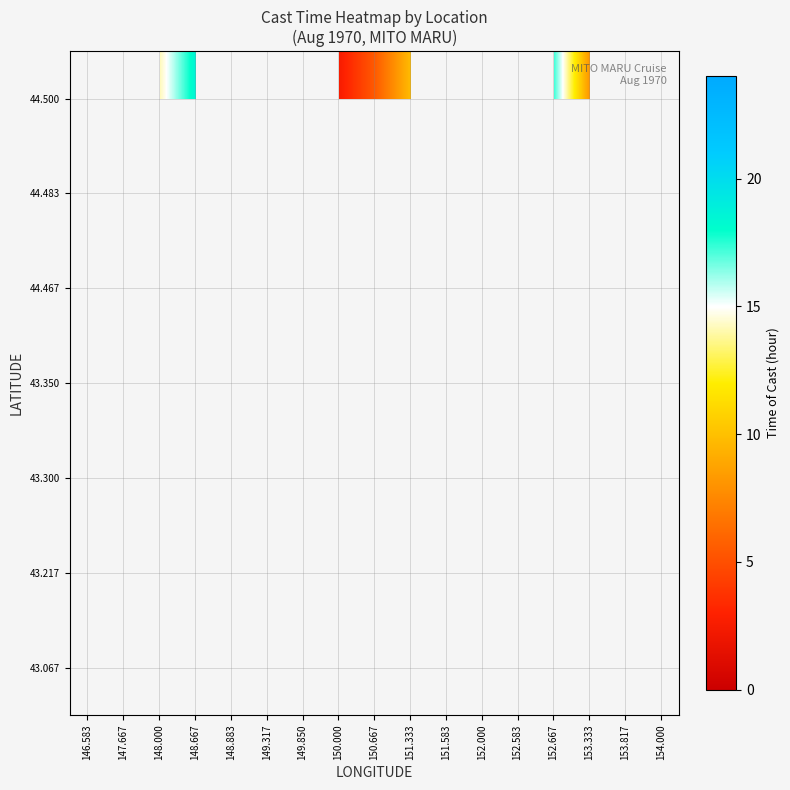

Which has a higher value, 151.583 or 153.817?

153.817